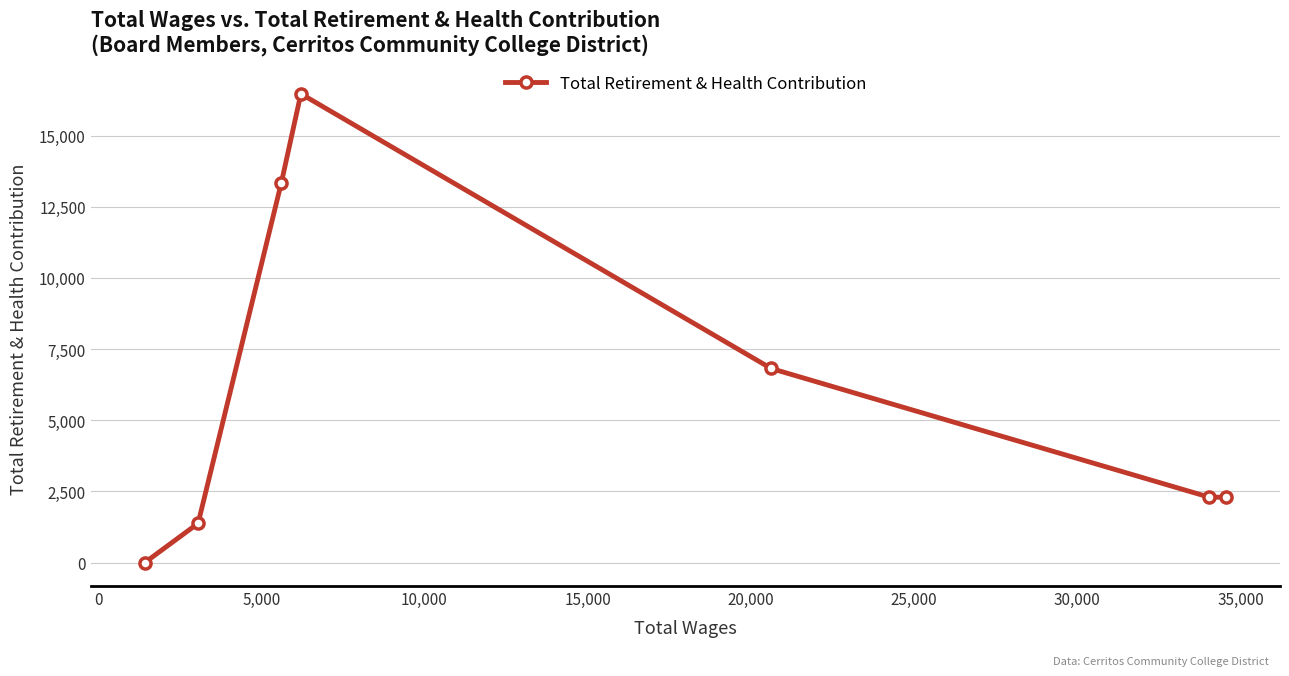

Reading left to right, extract all data points from this chart.

0	1378	13350	16467	6818	2297	2297